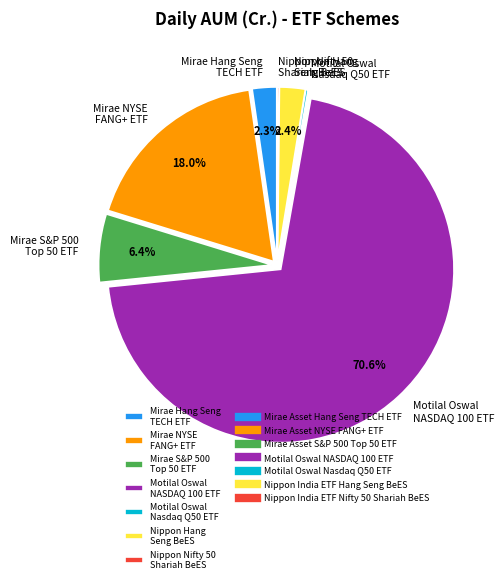

Does Motilal Oswal NASDAQ 100 ETF account for over 50% of the chart?

Yes